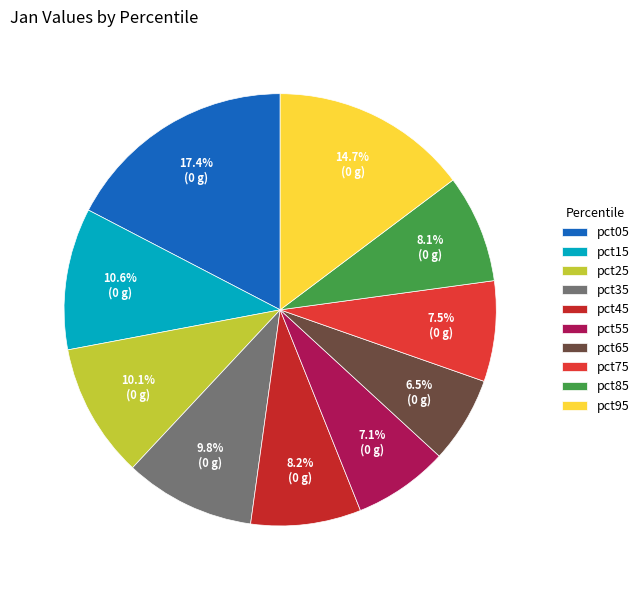

Which category has the biggest portion of the pie?

pct05